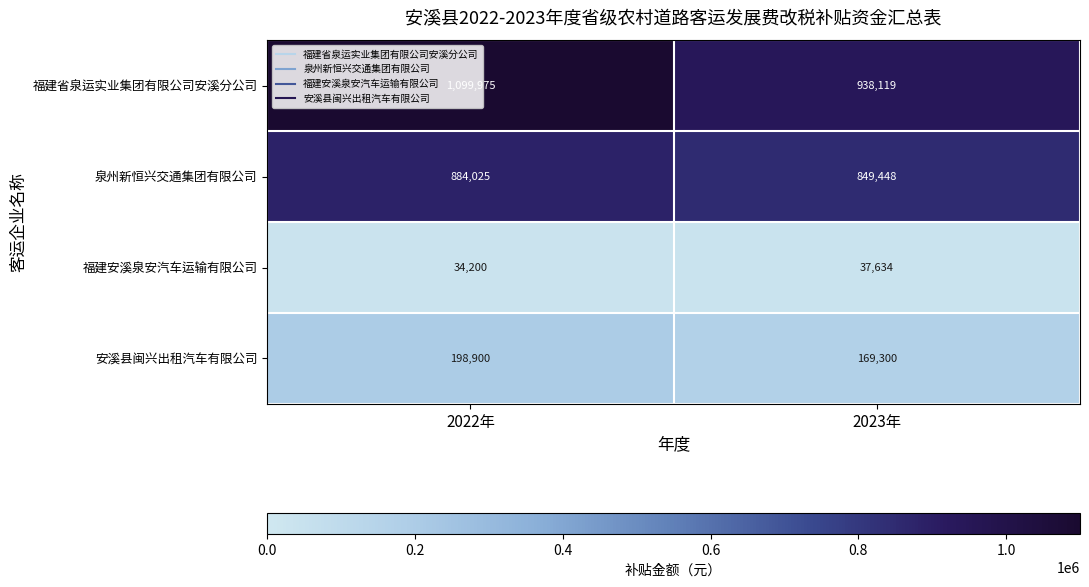

Rank the series at 2022年 from highest to lowest value.

福建省泉运实业集团有限公司安溪分公司, 泉州新恒兴交通集团有限公司, 安溪县闽兴出租汽车有限公司, 福建安溪泉安汽车运输有限公司